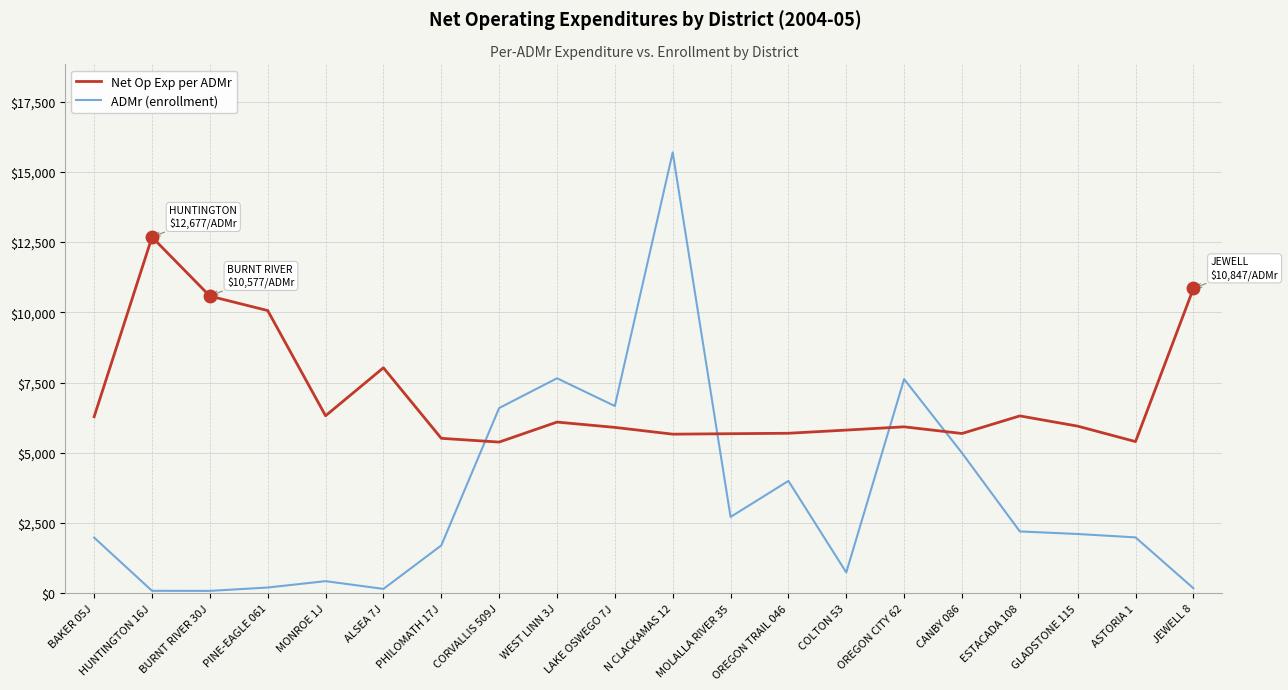

What is the sum of all ADMr (enrollment) values?

67762.2